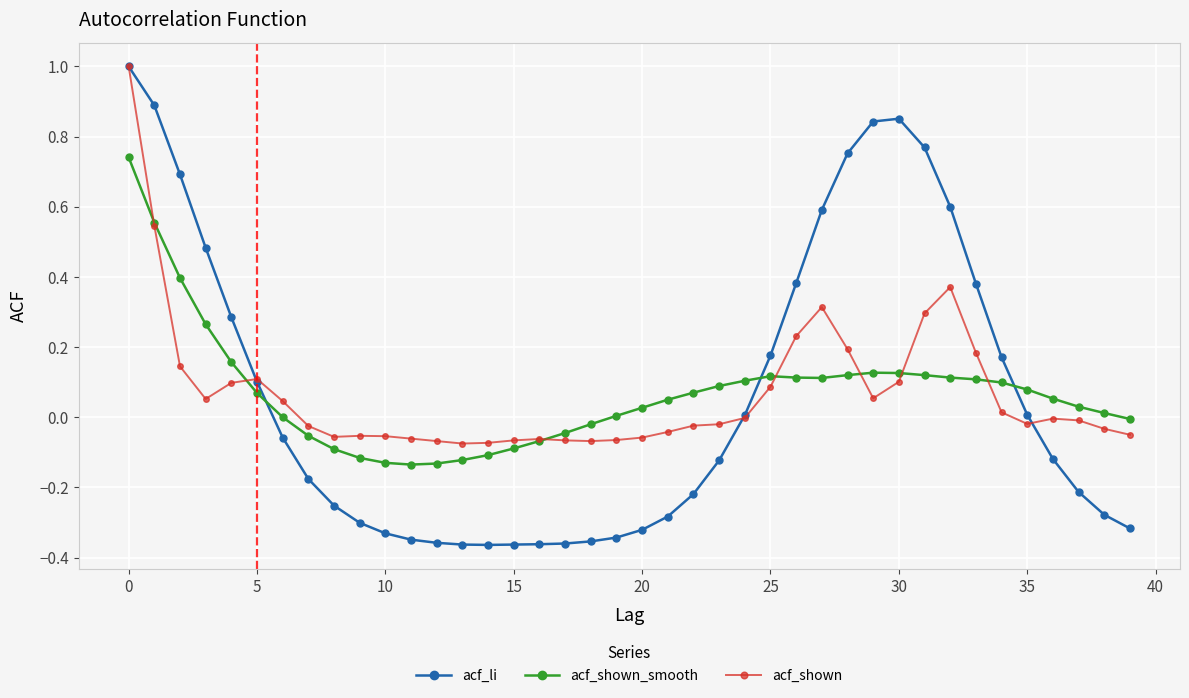

What is the maximum value for acf_shown?

1.0